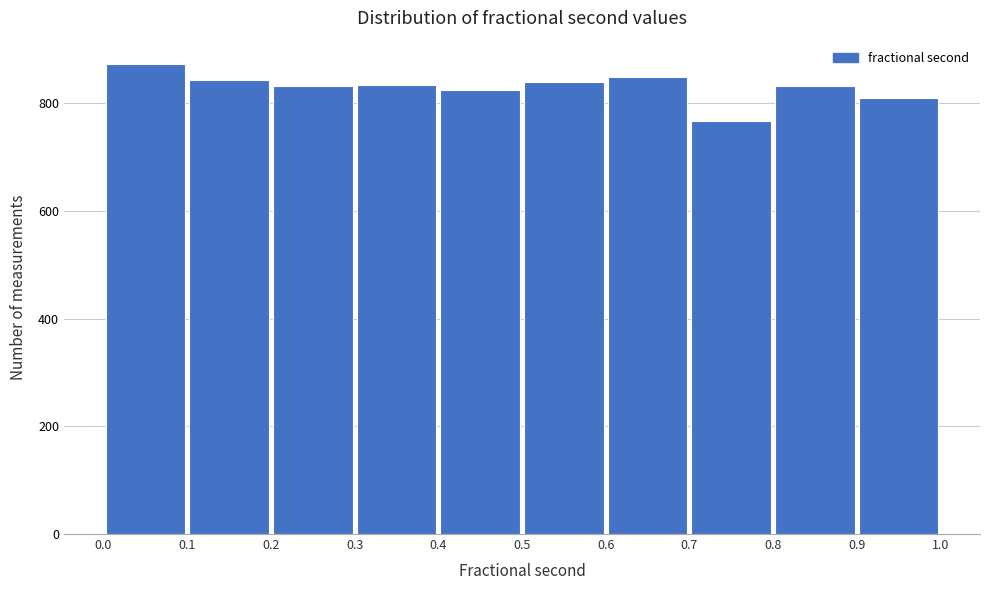

Which range on the x-axis has the tallest bar?

0.0 to 0.1